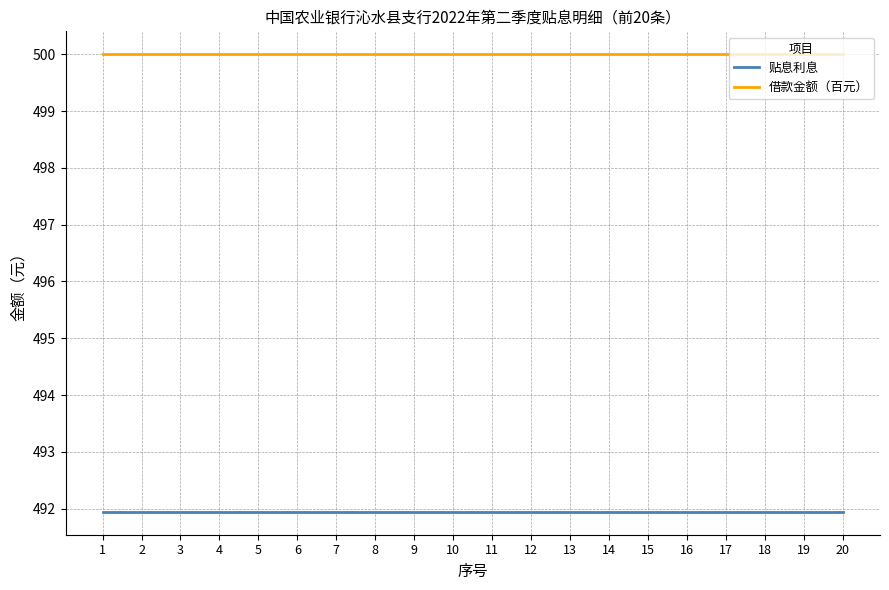

Which series has the largest total across all categories?

借款金额（百元）